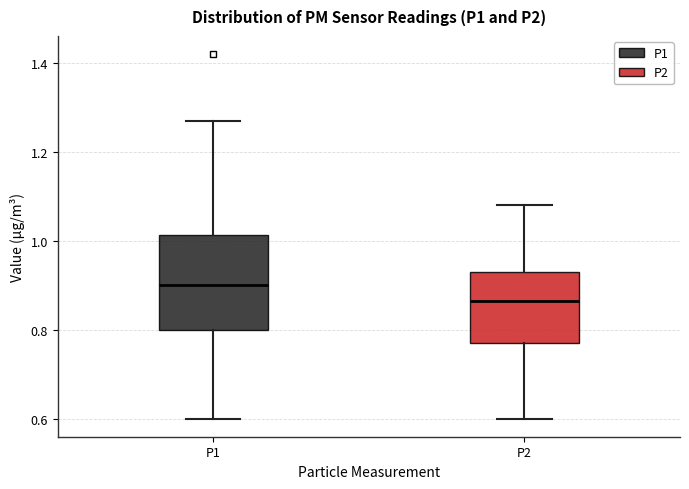

Where does the median line of the box for P1 sit on the y-axis? The values are not printed on the chart, so give them approximately, as read against the axis.

0.90